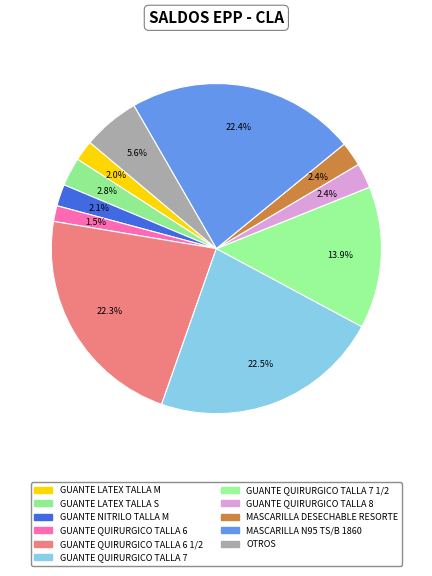

How many slices are in this pie chart?

11